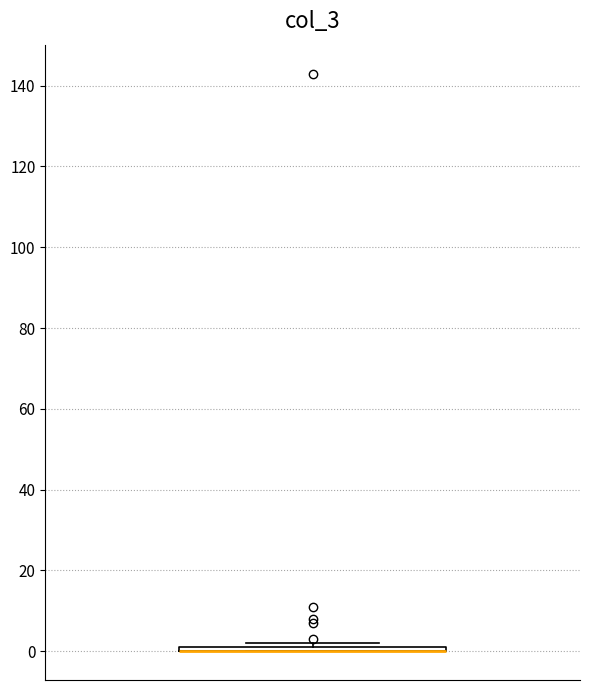

Where is the lower edge of the box on the y-axis? The values are not printed on the chart, so give them approximately, as read against the axis.

0